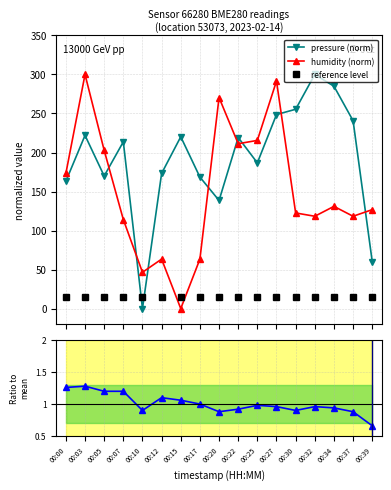

At how many categories does at least one series exceed 100?

16